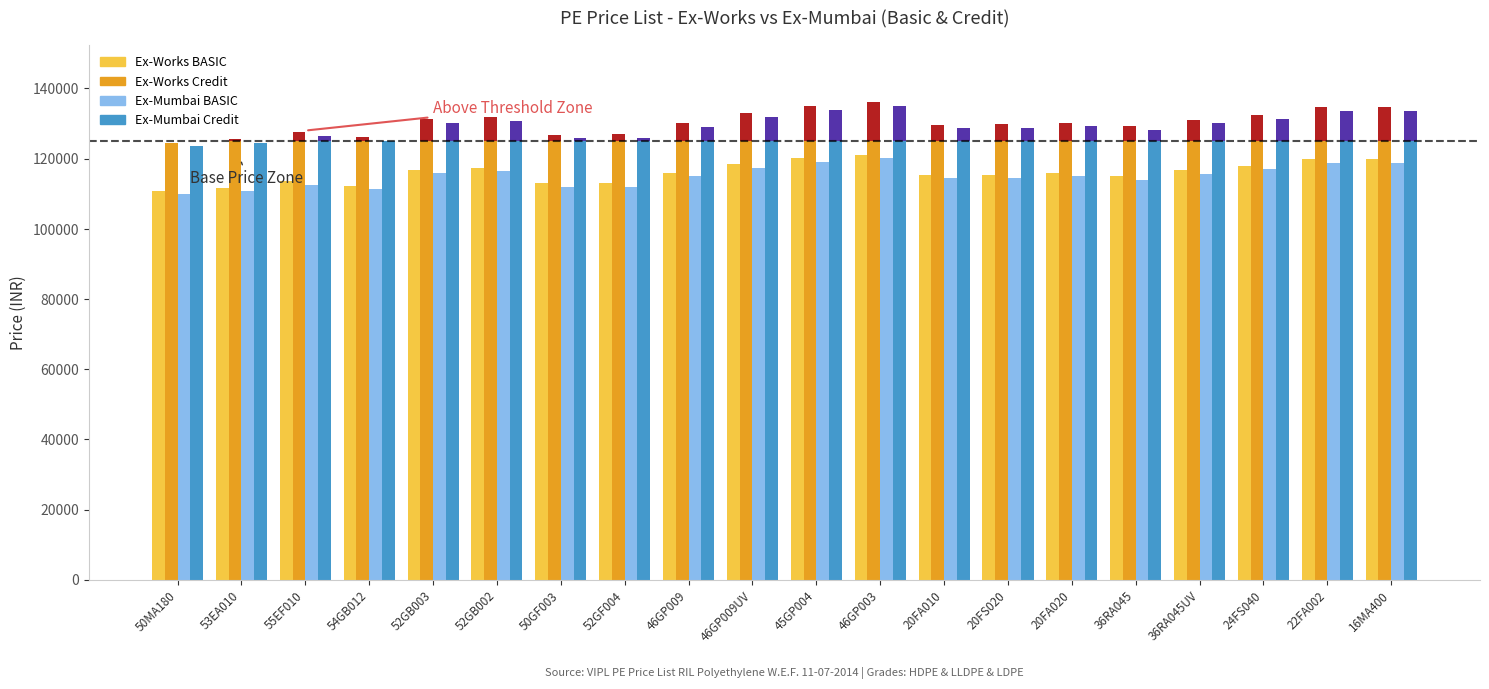

Rank the categories by Ex-Mumbai BASIC value from highest to lowest.

46GP003, 45GP004, 16MA400, 22FA002, 46GP009UV, 24FS040, 52GB002, 52GB003, 36RA045UV, 20FA020, 46GP009, 20FS020, 20FA010, 36RA045, 55EF010, 52GF004, 50GF003, 54GB012, 53EA010, 50MA180